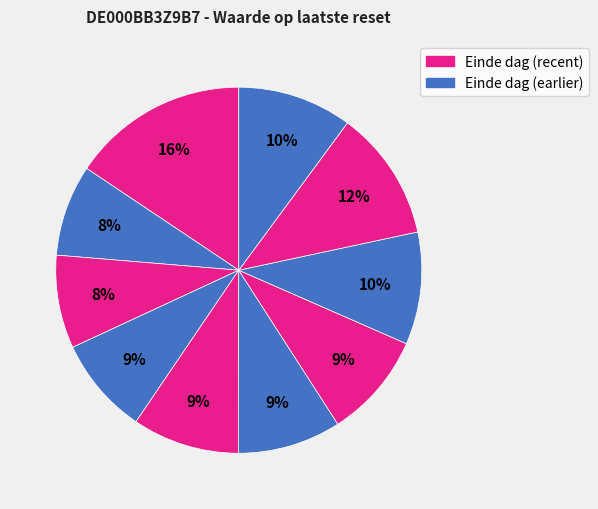

How many slices are in this pie chart?

10